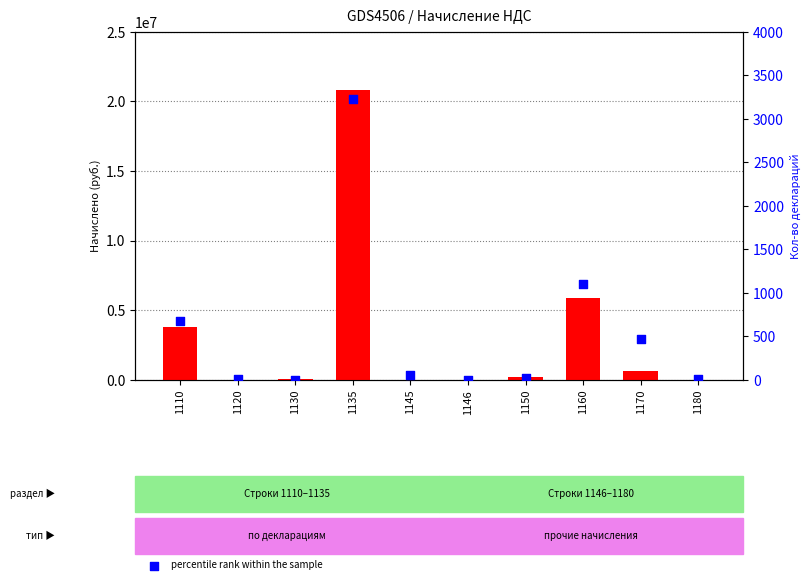

What are all the series names shown in the legend?

count, percentile rank within the sample